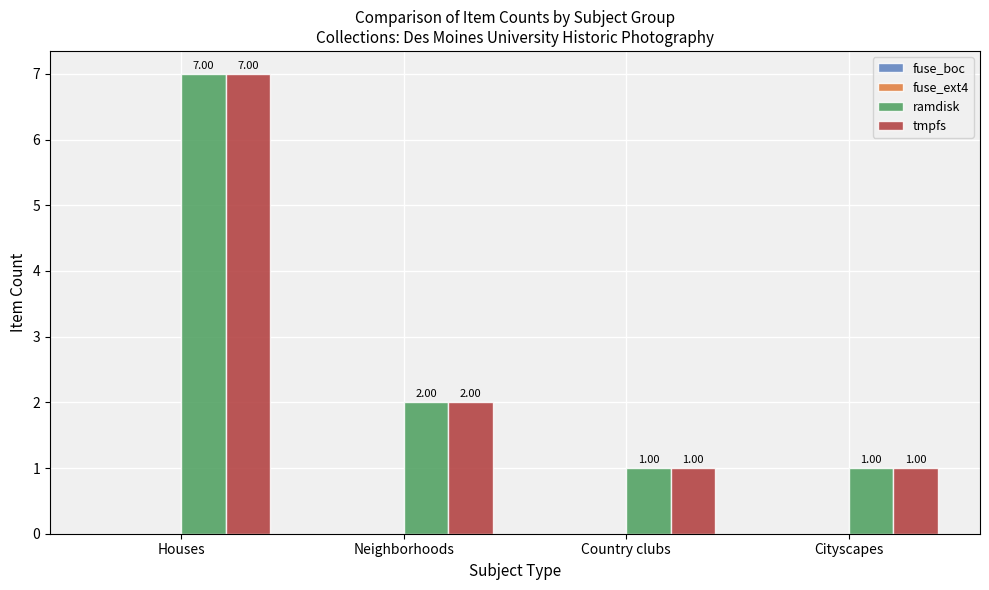

Which label corresponds to the largest value in the chart?

Houses